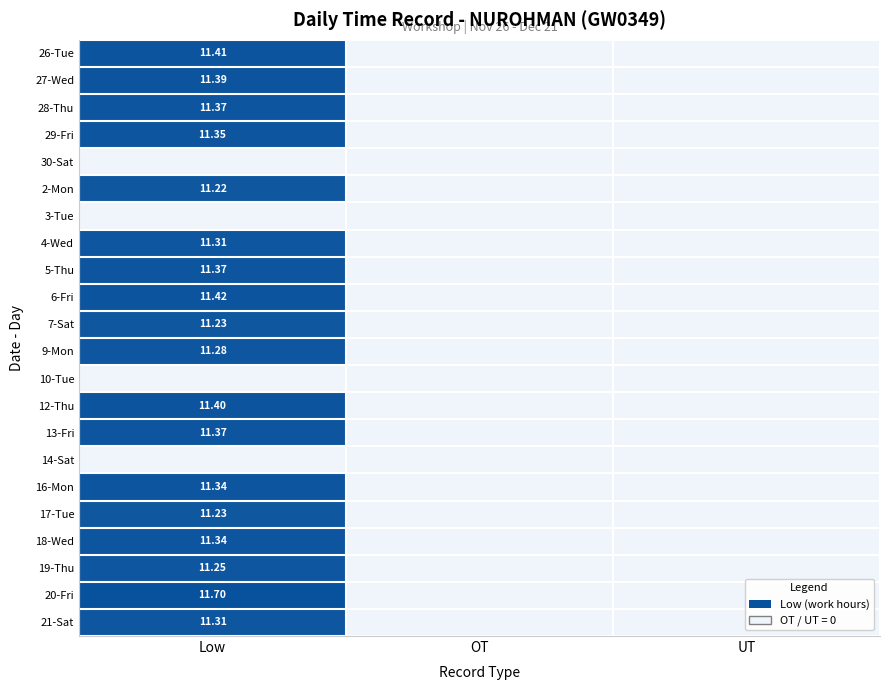

Which series changed the most between Low and OT?

20-Fri